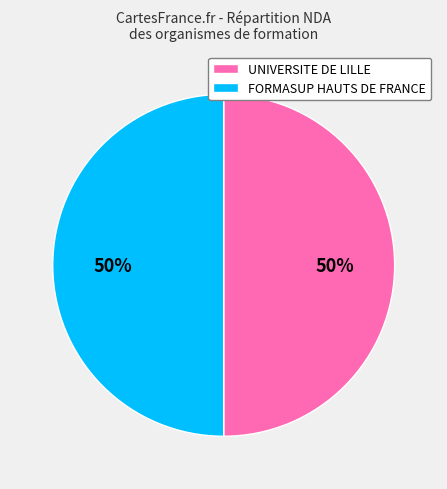

Approximately how many times larger is the value at UNIVERSITE DE LILLE compared to FORMASUP HAUTS DE FRANCE?

1.0